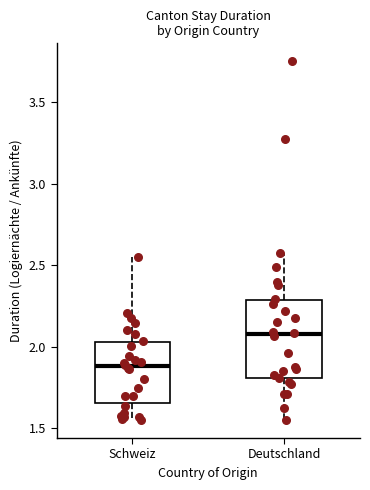

Reading left to right, read every box against the y-axis: the position of its median line, the range the box covers, and the ends of its whiskers. The values are not printed on the chart, so give them approximately, as read against the axis.

Schweiz: median 1.90, box 1.65 to 2.05, whiskers 1.55 to 2.55
Deutschland: median 2.10, box 1.80 to 2.30, whiskers 1.55 to 2.55